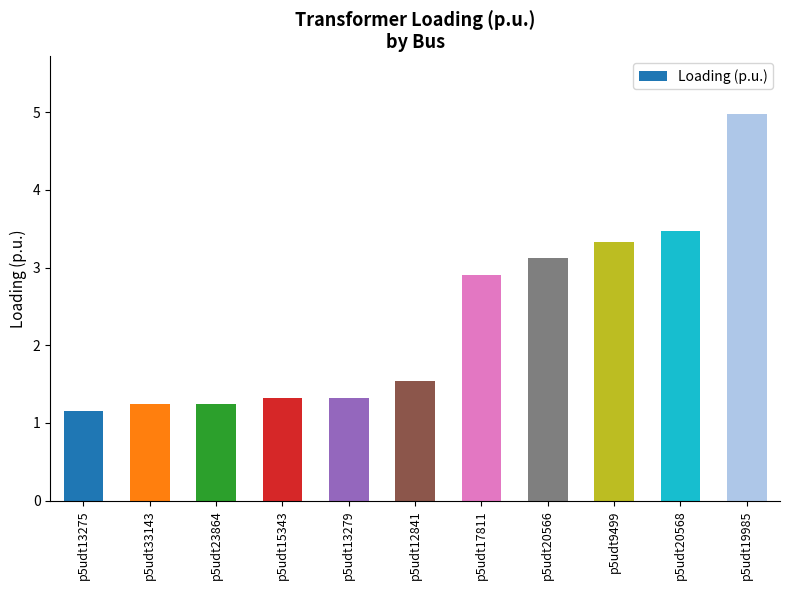

Are the bars grouped side by side (vs. stacked)?

No